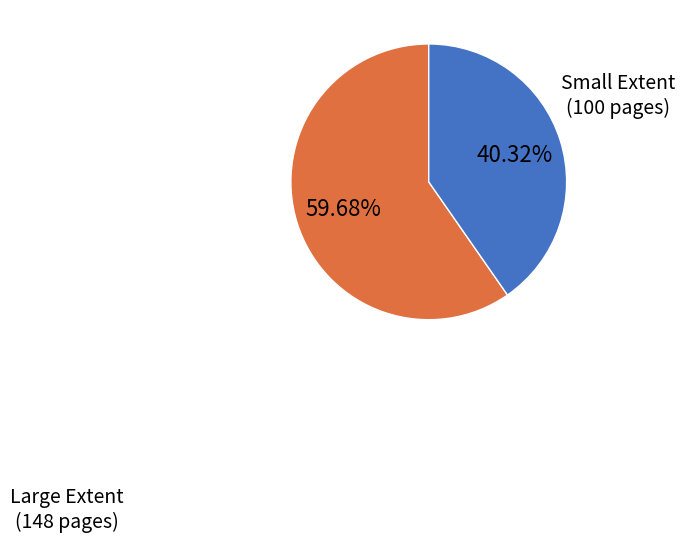

To the nearest percent, what is the average slice percentage?

50%